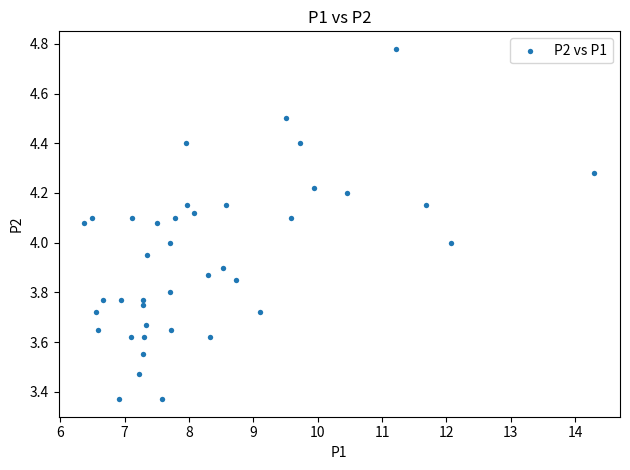

What is the range of X values (max minus min)?

7.9